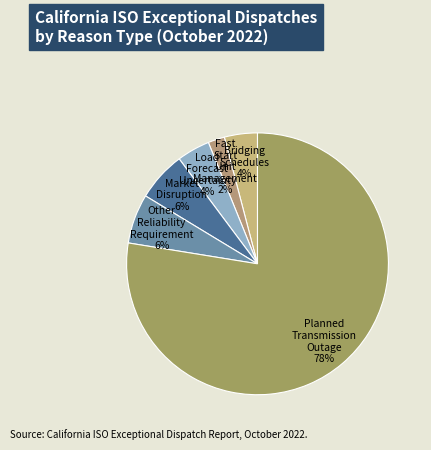

To the nearest percent, what is the combined percentage of Other Reliability Requirement and Fast Start Unit Management?

8%